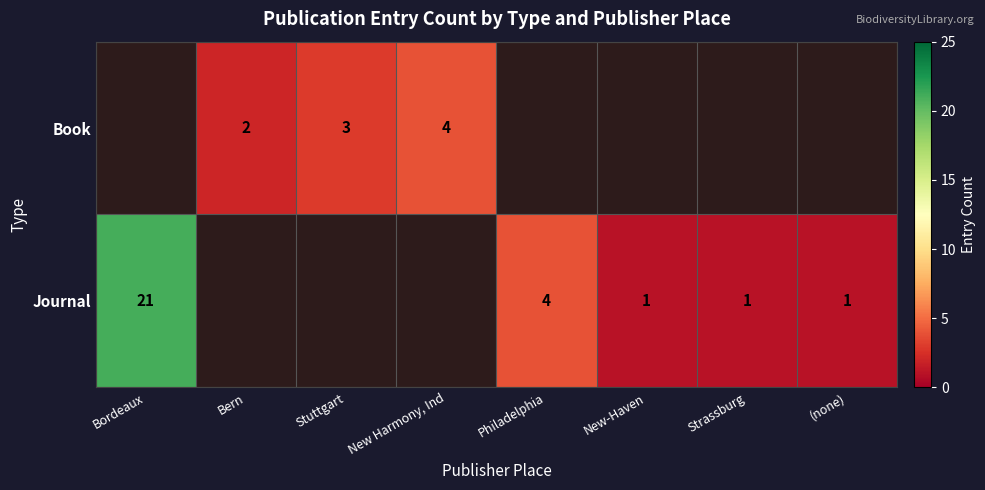

Is the value of Journal at Bordeaux greater than the value of Book at New Harmony, Ind?

Yes